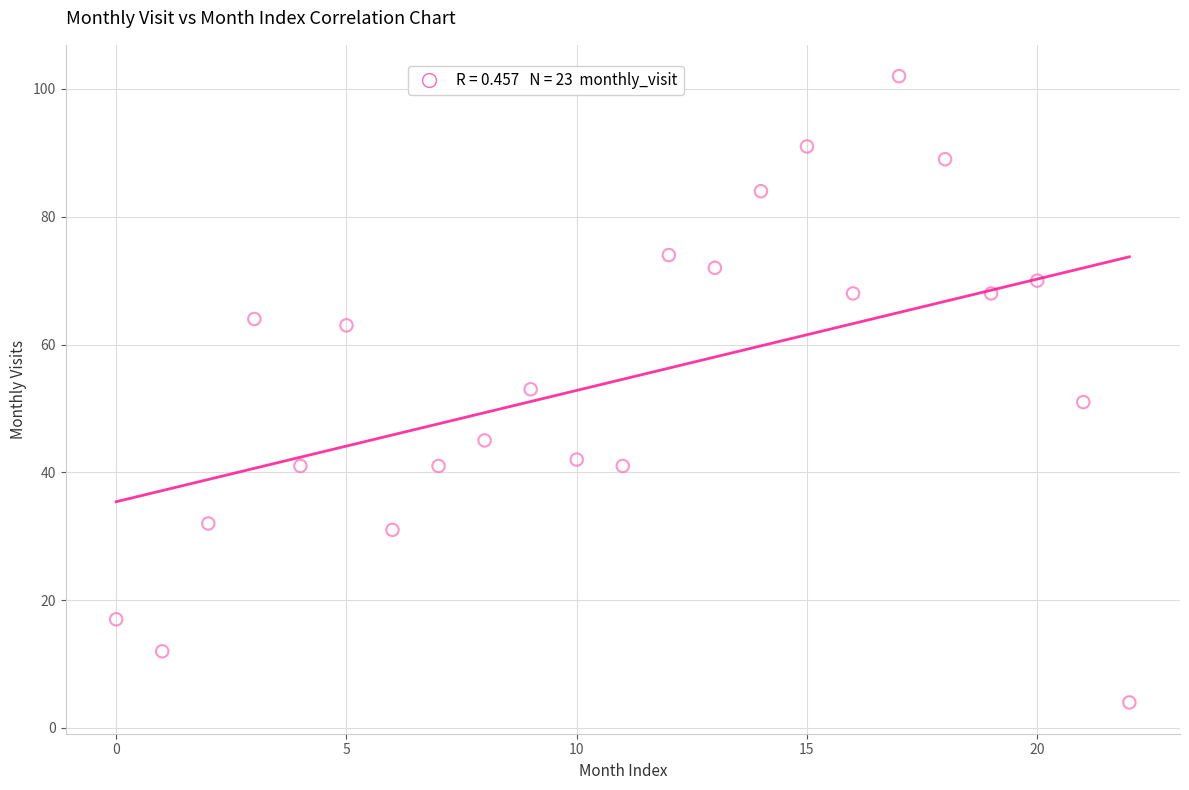

What is the range of Y values (max minus min)?

98